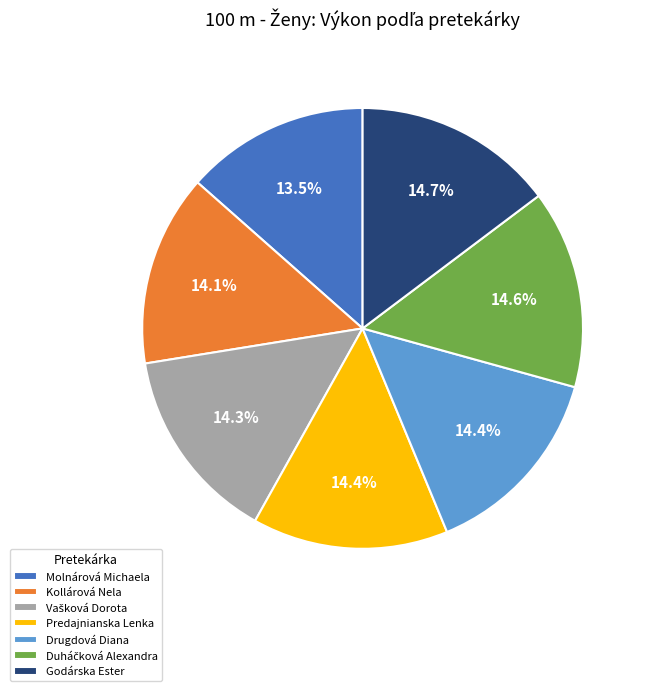

What is the smallest slice in the pie chart?

Molnárová Michaela